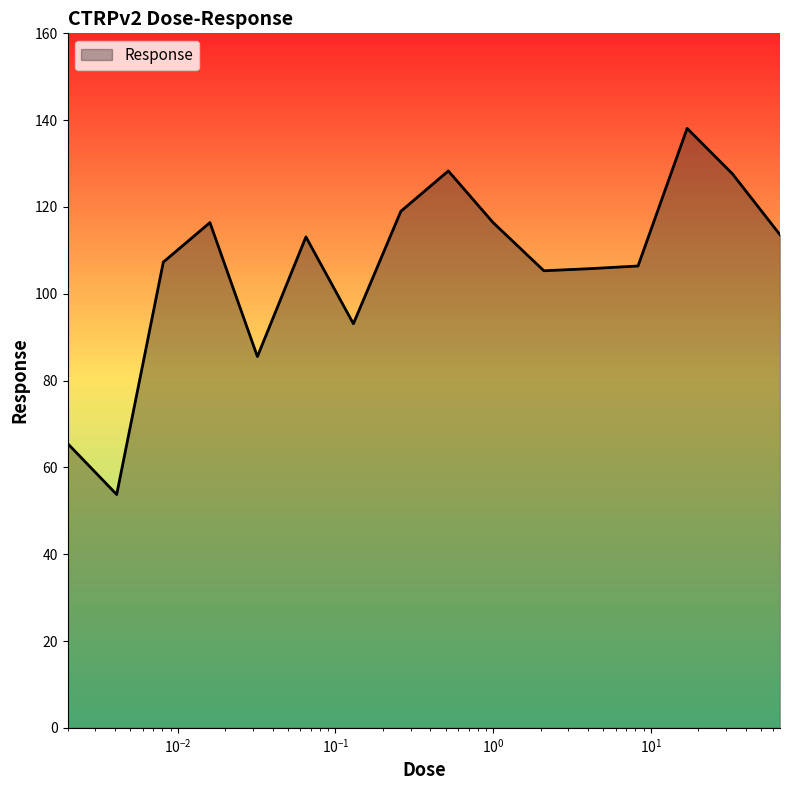

What is the smallest value displayed?

53.8